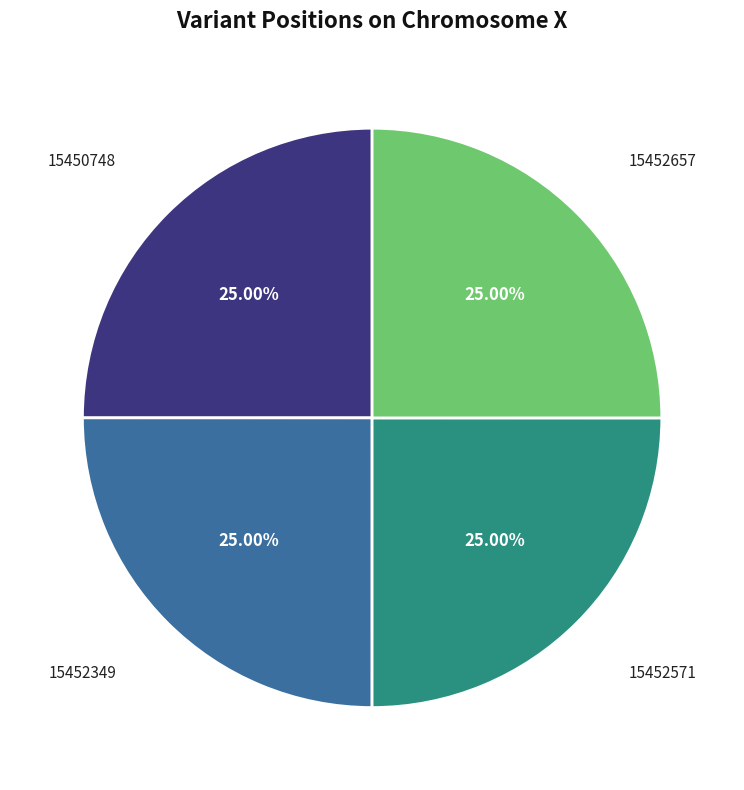

Is there a majority slice in this chart?

No